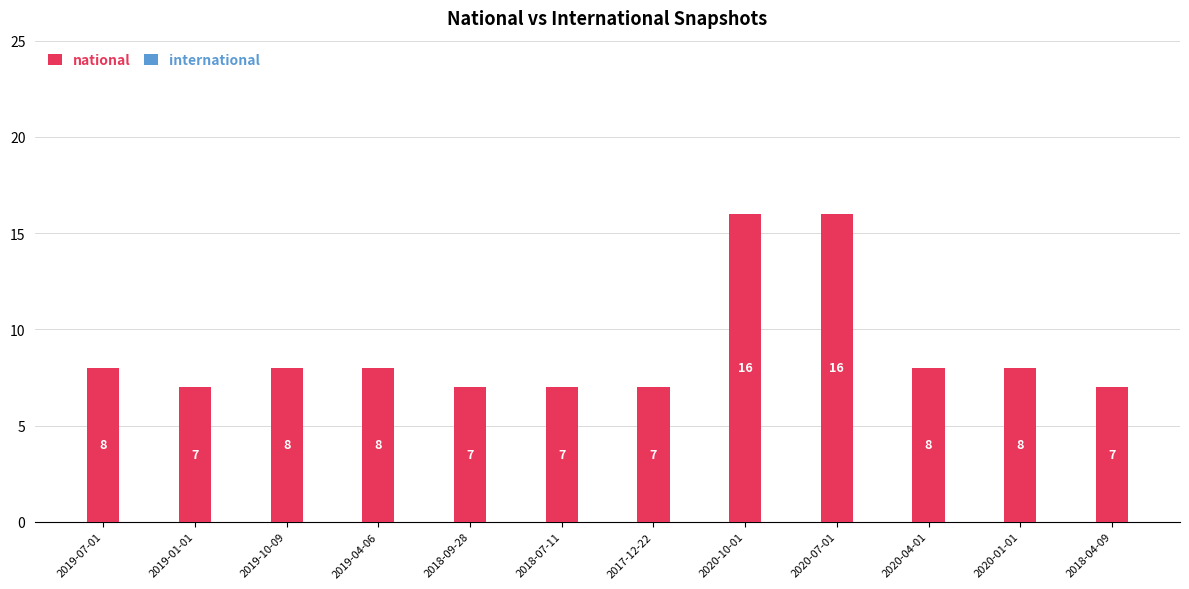

The chart shows a value of 21 at 2020-10-01. True or false?

False